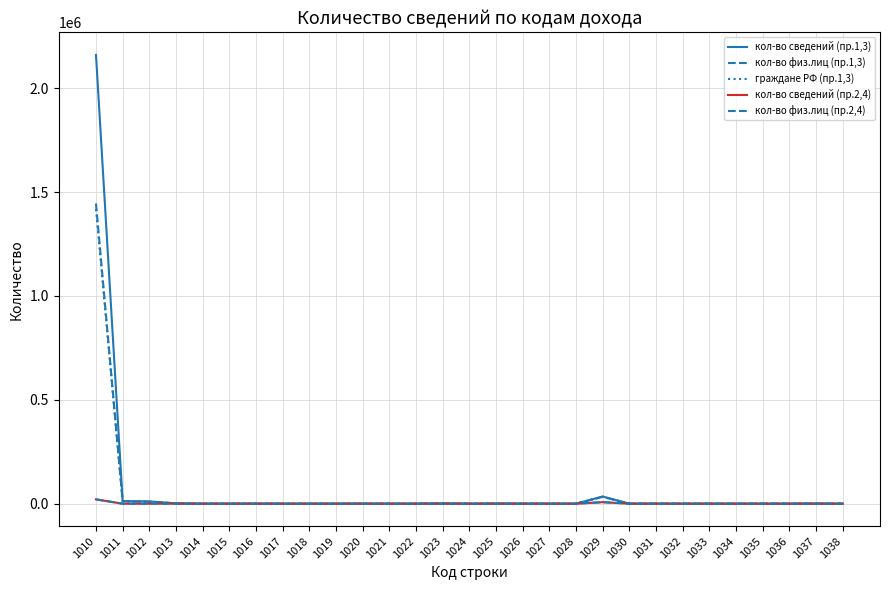

Is it true that кол-во сведений (пр.1,3) equals 1489 at 1023?

True